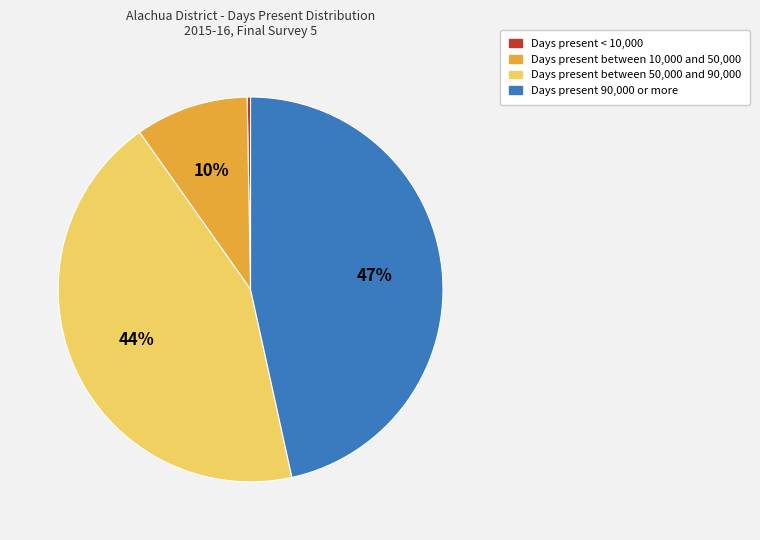

Count the number of slices in the pie.

4